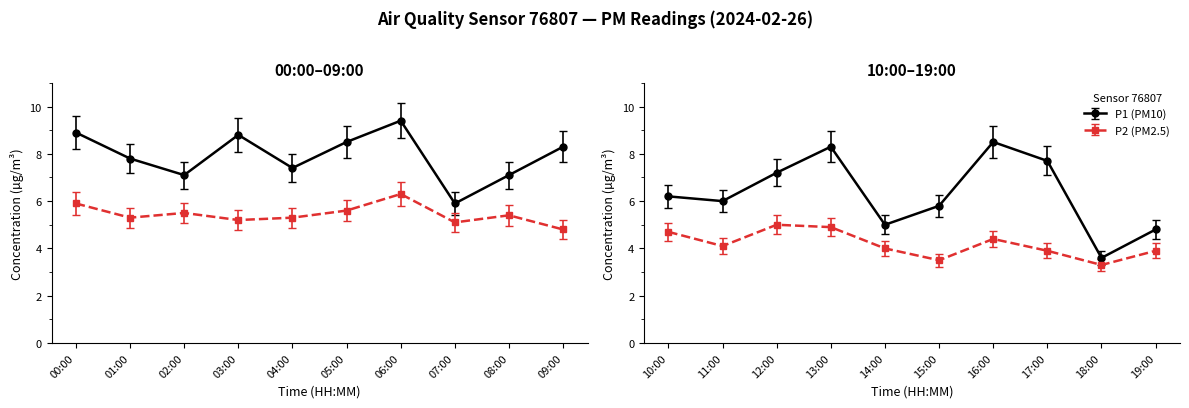

Count the number of data series in this chart.

2